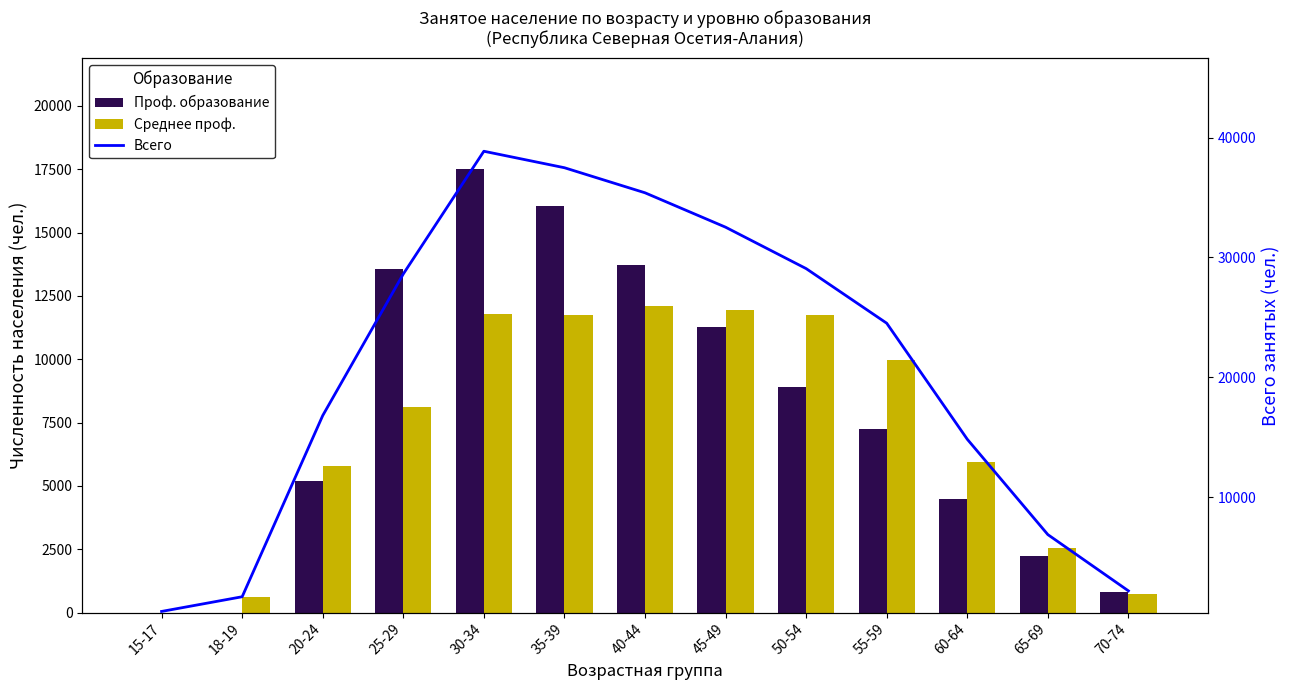

At 45-49, list the series in order from smallest to largest.

Проф. образование, Среднее проф., Всего